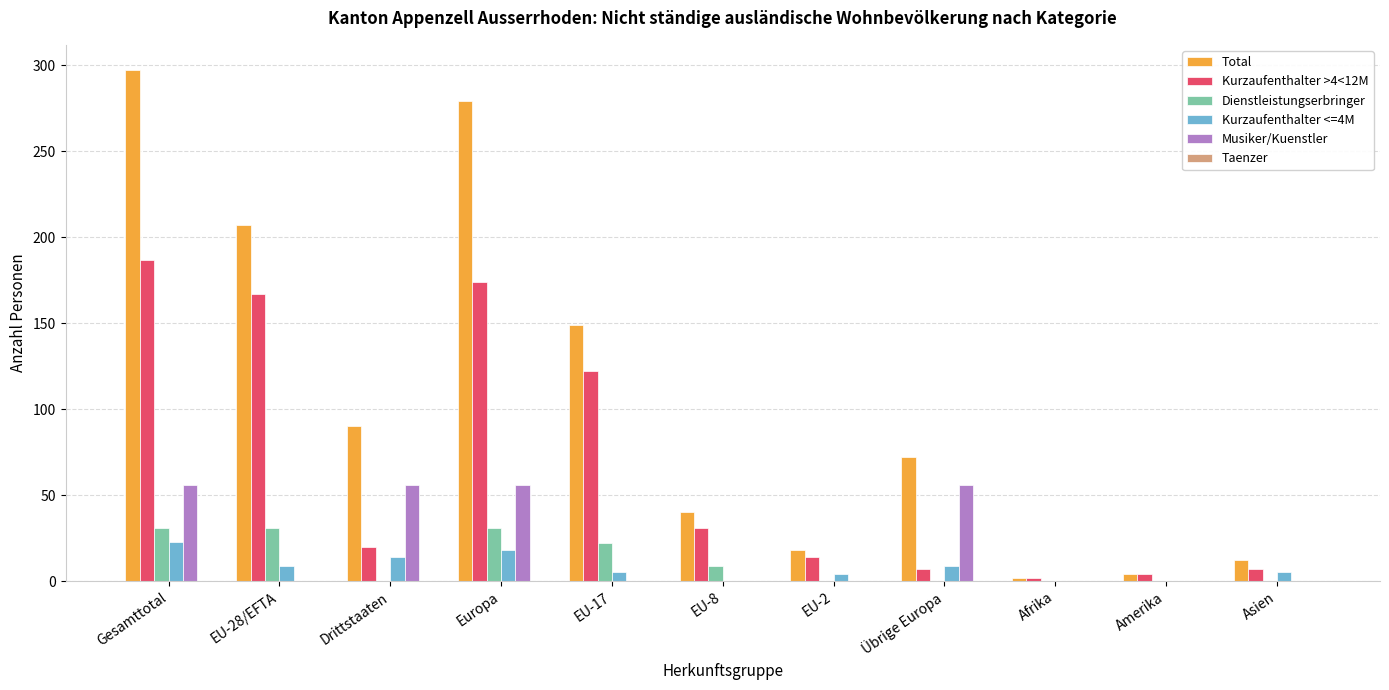

Between Europa and Übrige Europa, which series saw the biggest shift?

Total